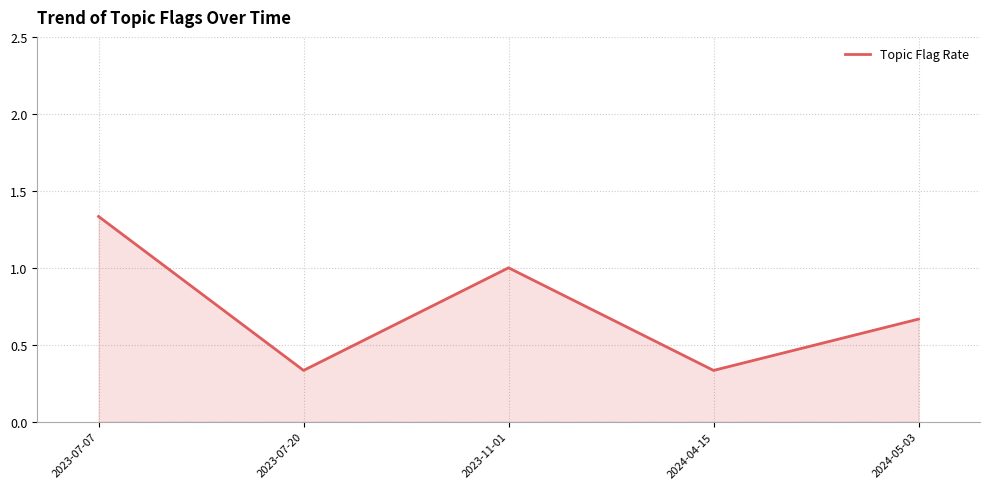

Which label corresponds to the largest value in the chart?

2023-07-07